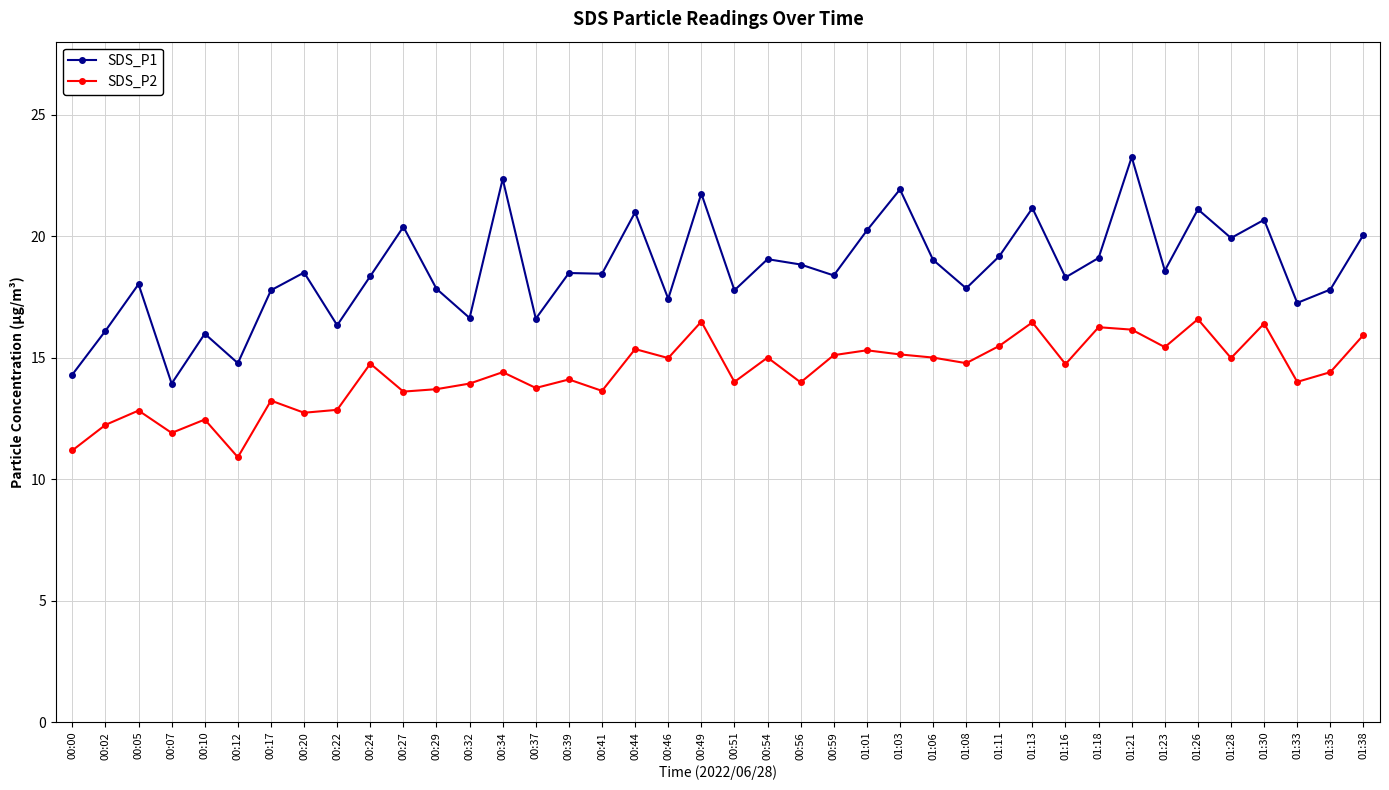

What is the difference between the highest and lowest values at 00:27?

6.8